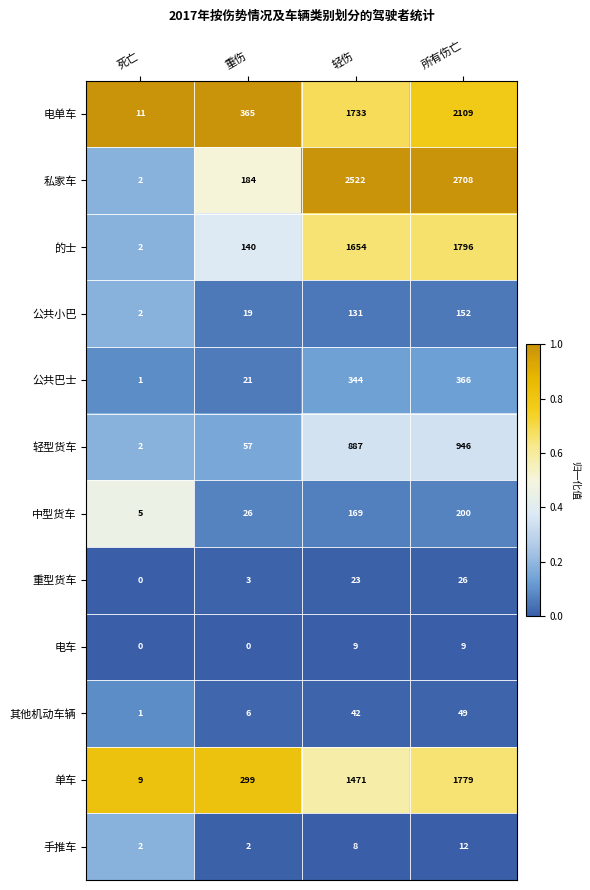

Which series has the largest range (max minus min)?

私家车